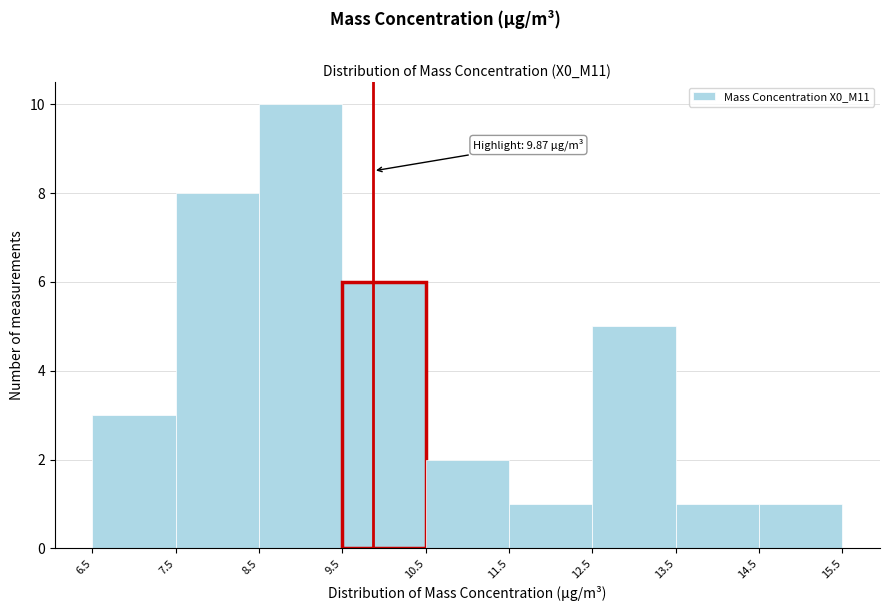

Over which range of the x-axis is the bar tallest?

8.5 to 9.5